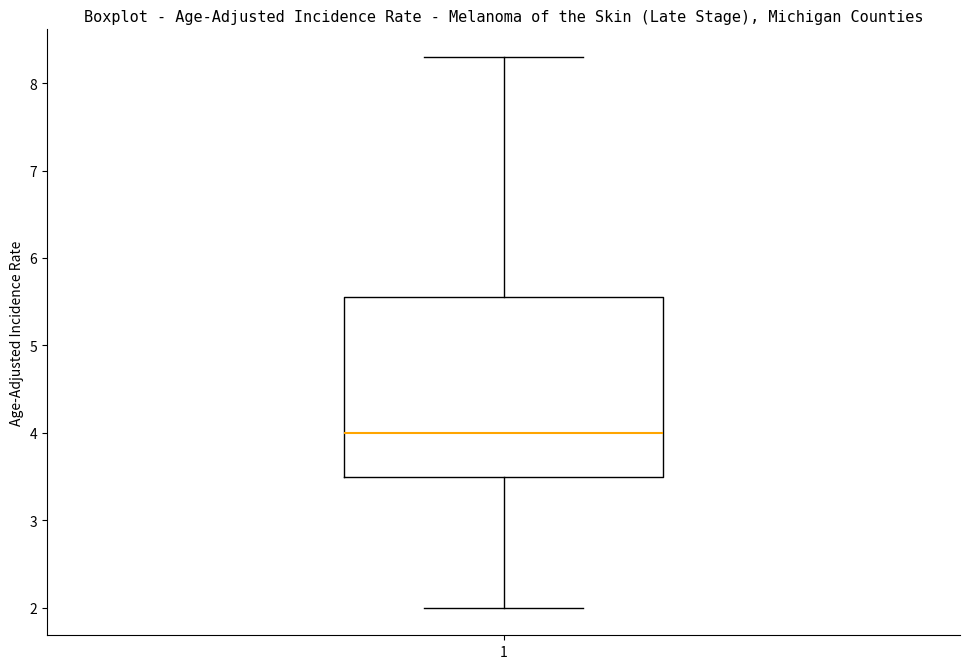

Where is the upper edge of the box at x = 1 on the y-axis? The values are not printed on the chart, so give them approximately, as read against the axis.

5.6